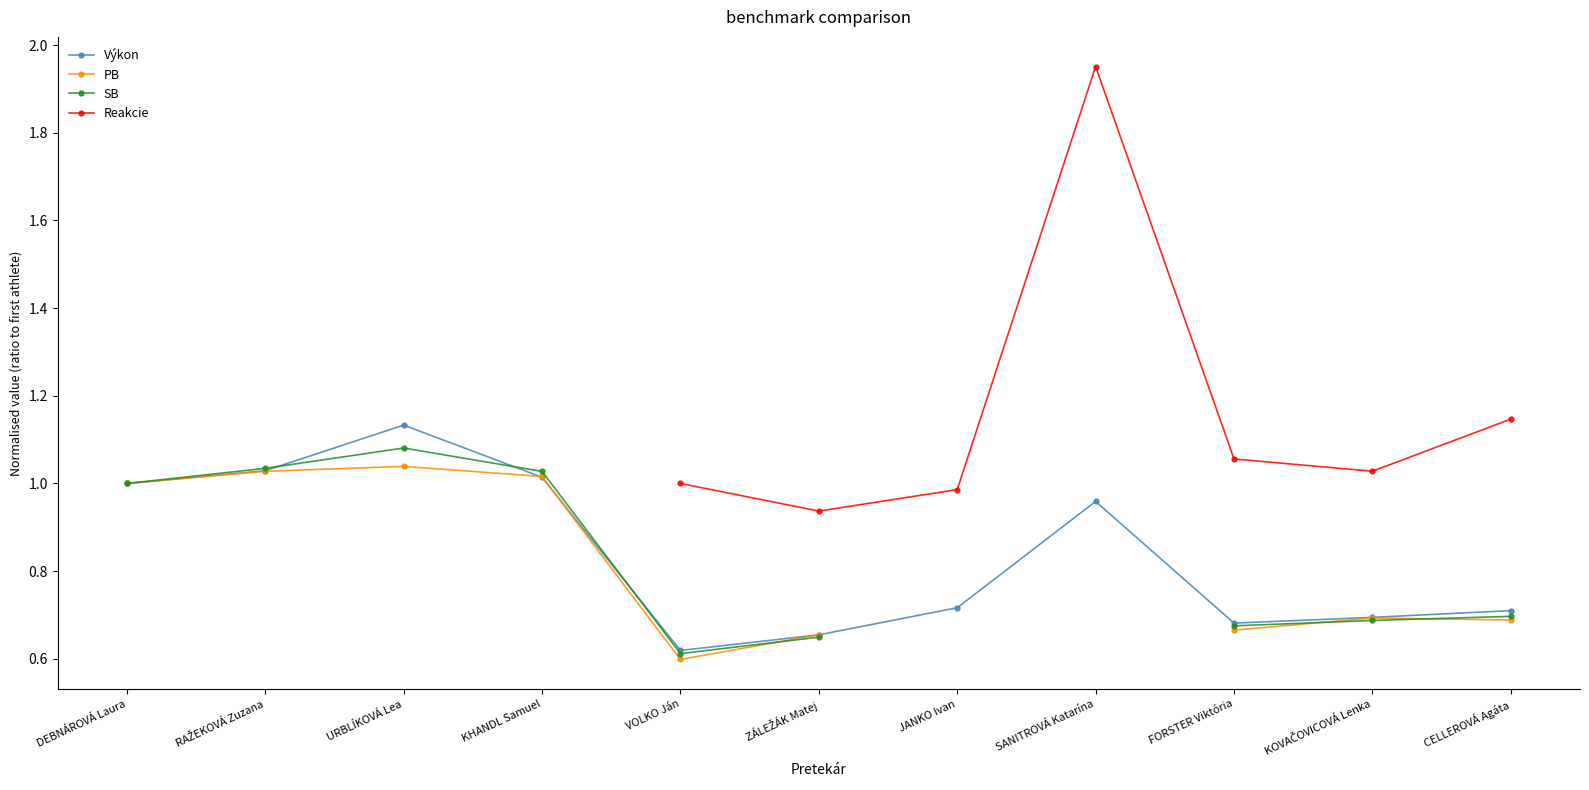

The Výkon series shows 0.4 at FORSTER Viktória. True or false?

False